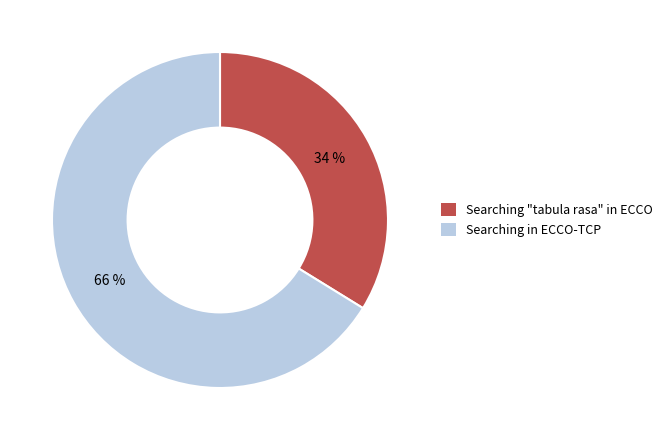

Which has a higher value, Searching in ECCO-TCP or Searching "tabula rasa" in ECCO?

Searching in ECCO-TCP